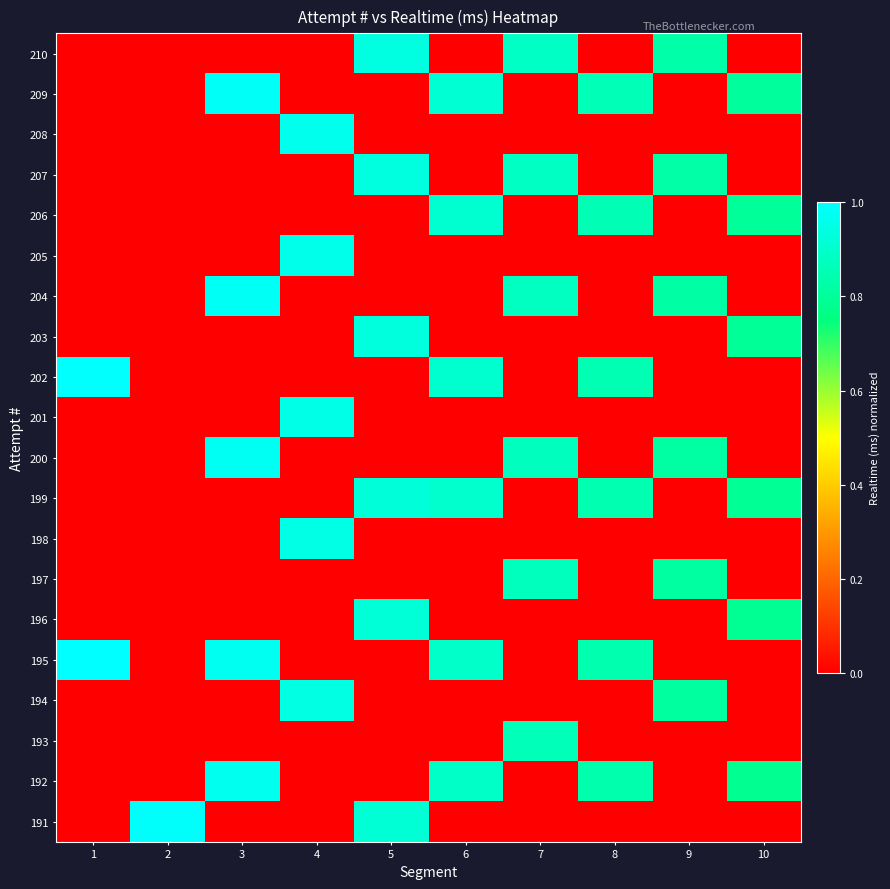

At 2, list the series in order from smallest to largest.

210, 209, 208, 207, 206, 205, 204, 203, 202, 201, 200, 199, 198, 197, 196, 195, 194, 193, 192, 191